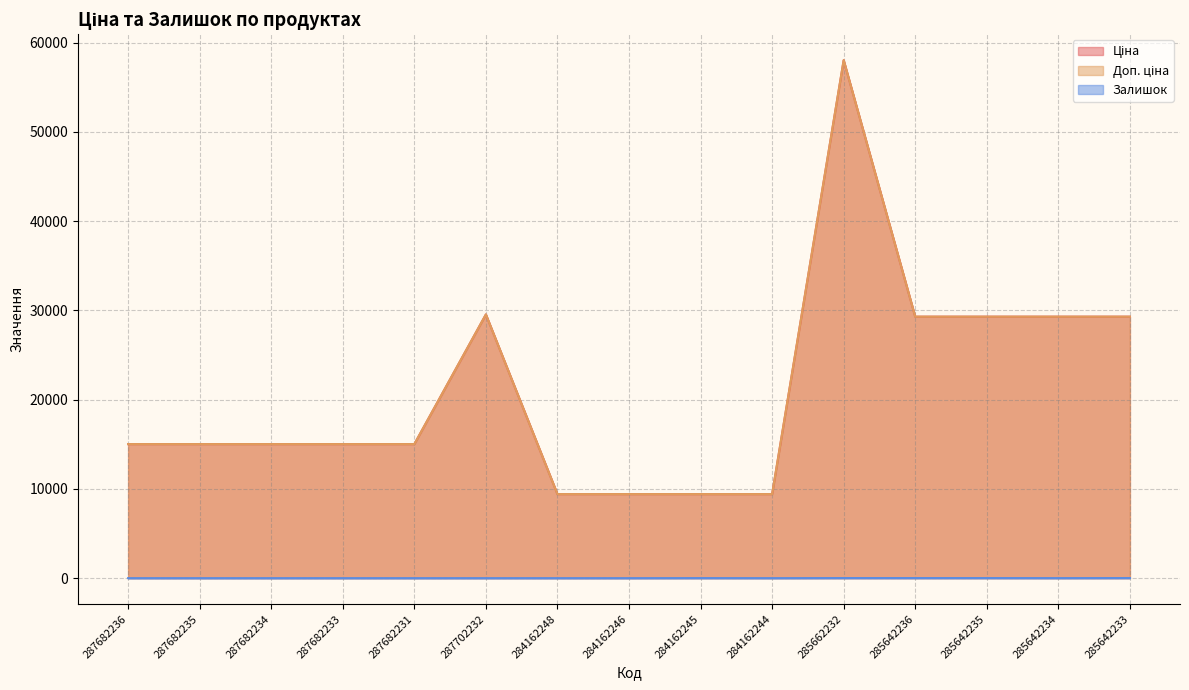

Where does the Ціна series first go above 15019?

287682236